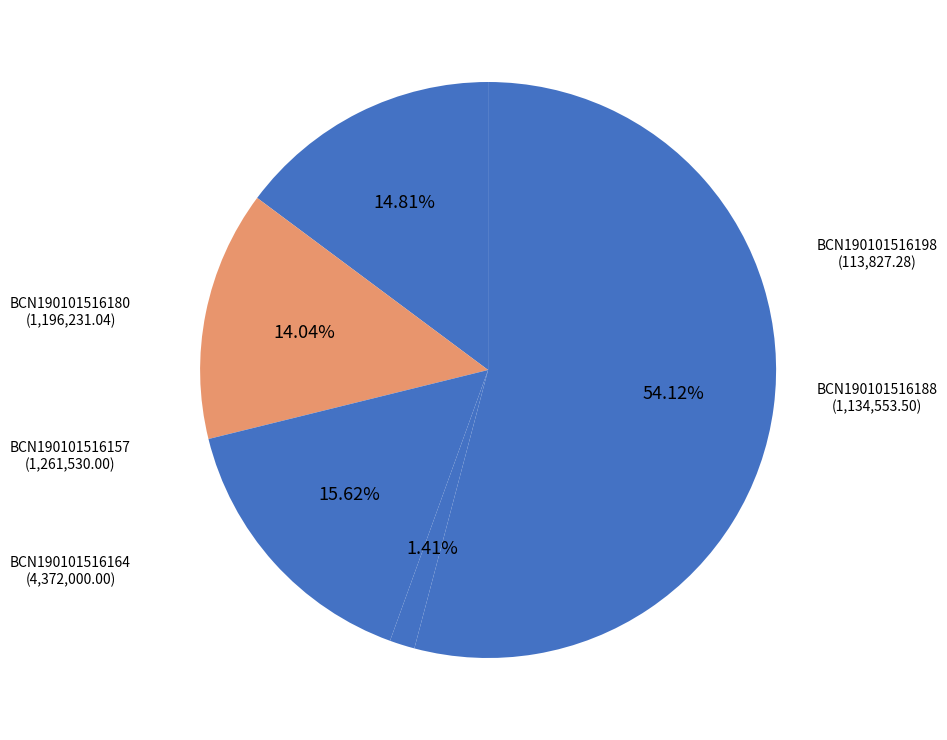

Is there a majority slice in this chart?

Yes